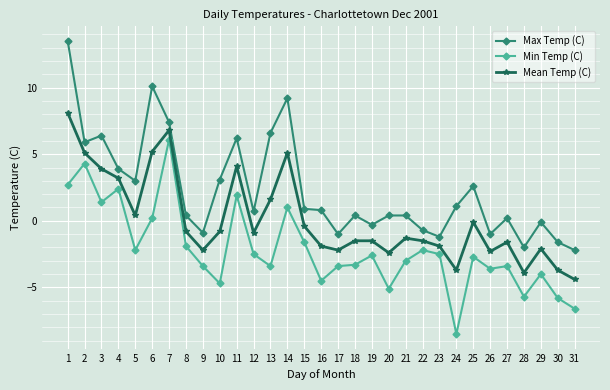

True or false: Max Temp (C) and Mean Temp (C) intersect in this chart.

False